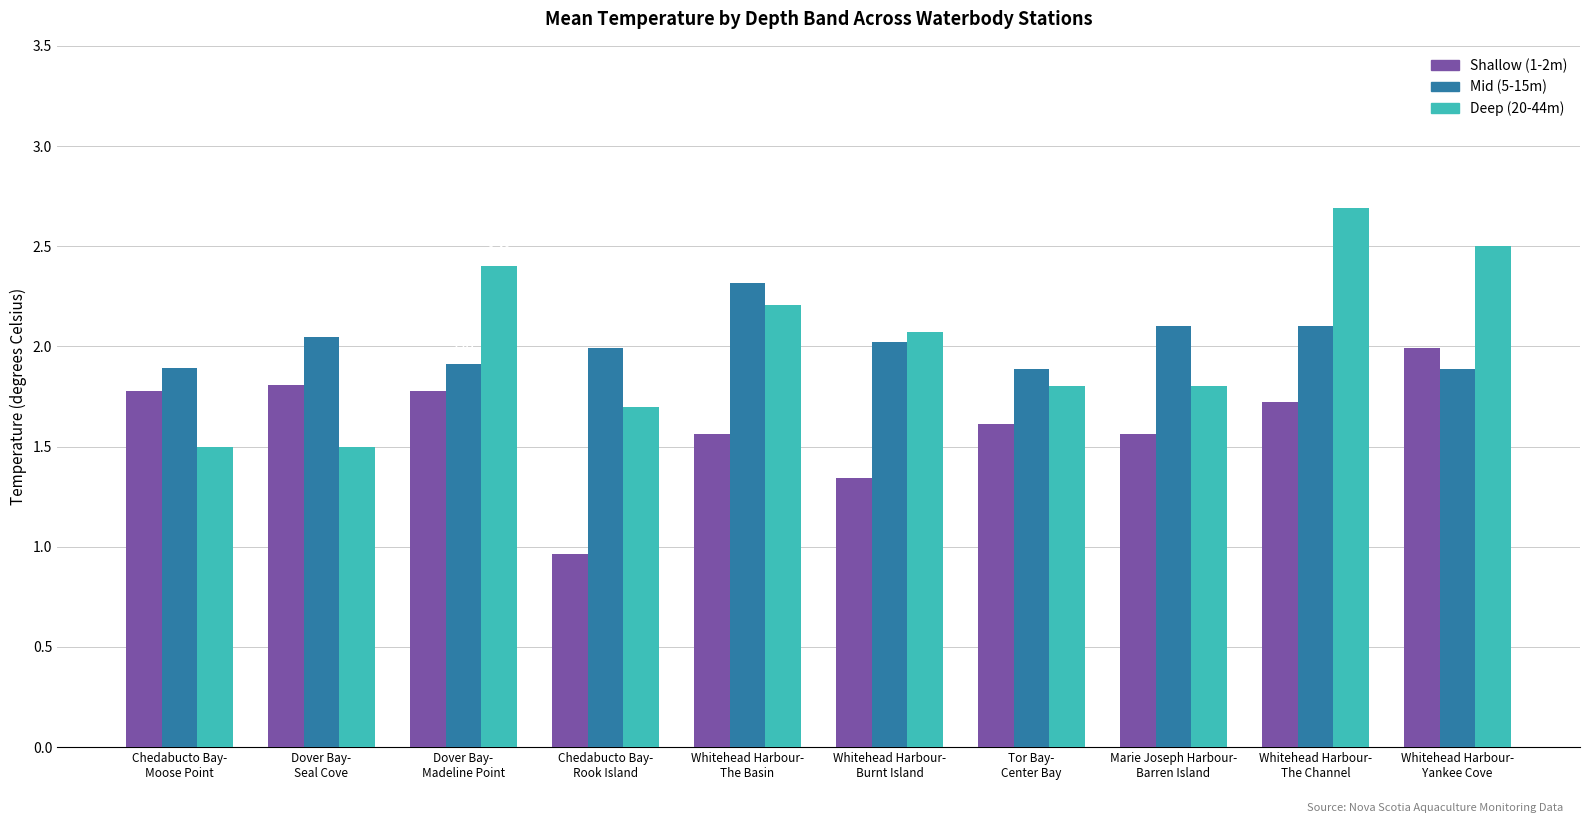

The Deep (20-44m) series shows 3.5 at Whitehead Harbour-
Burnt Island. True or false?

False